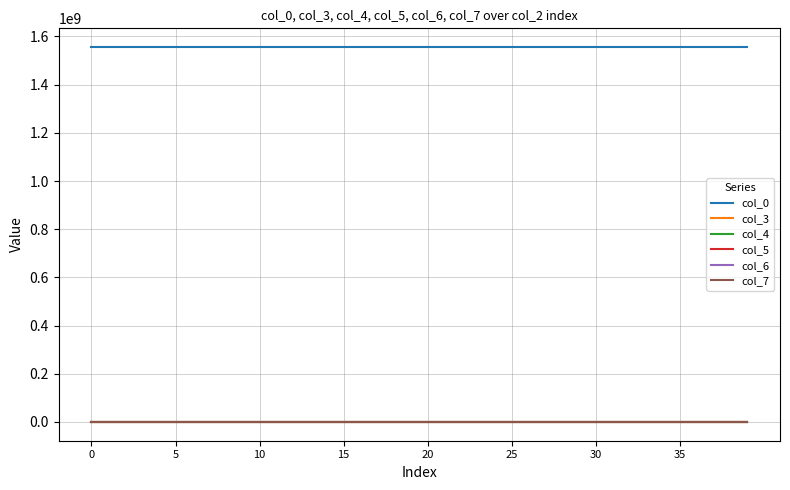

At which category is the sum across all series the highest?

39